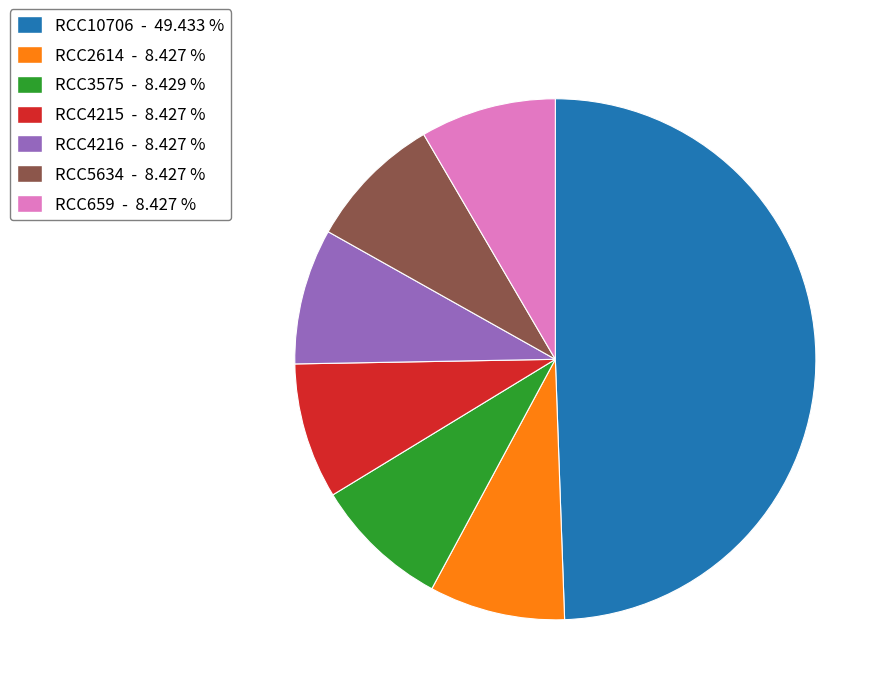

Is the sum of RCC4215 - 8.427 % and RCC659 - 8.427 % greater than half?

No